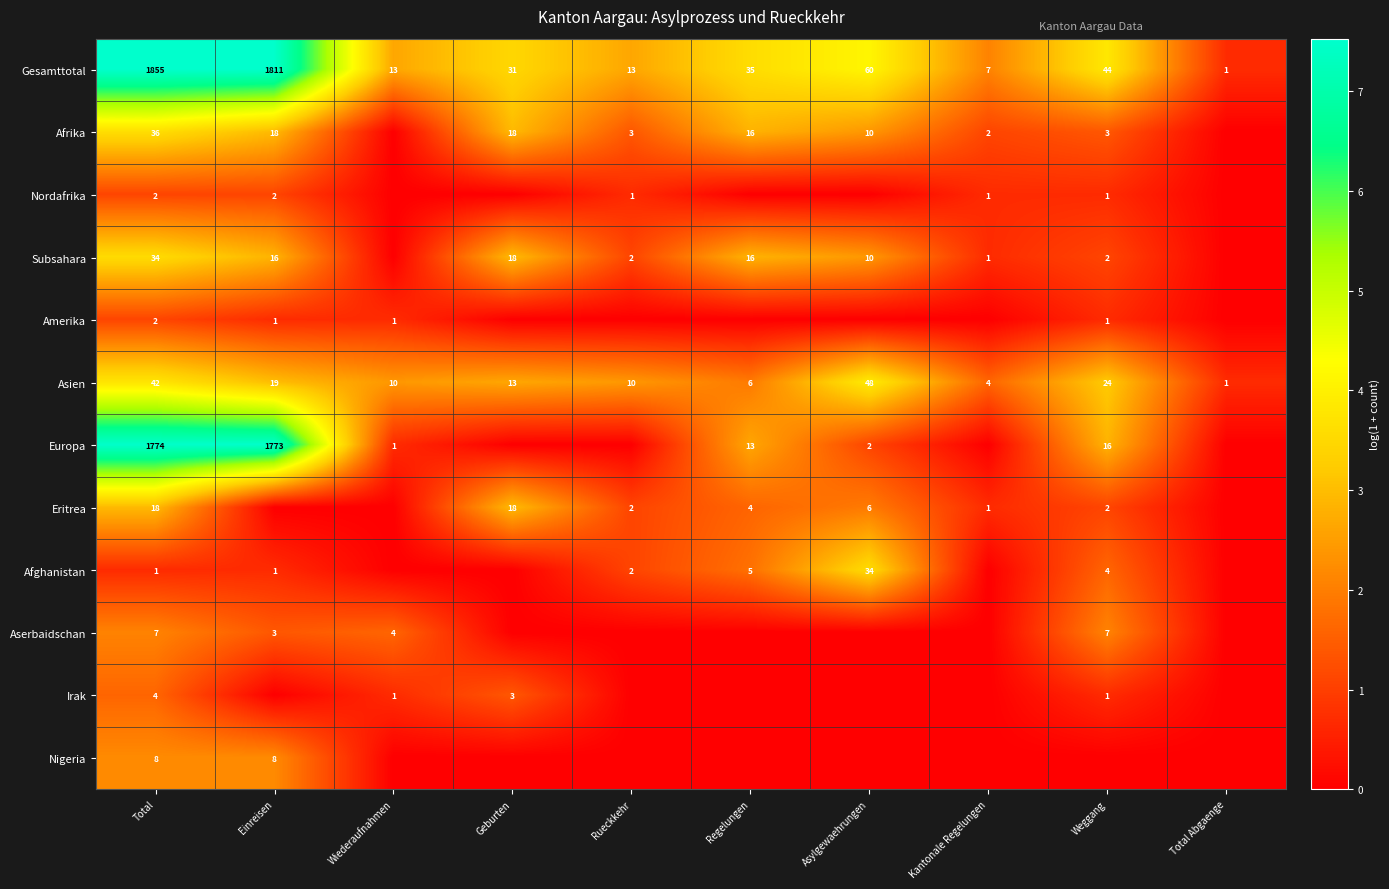

Is it true that Asien equals 56 at Total?

False